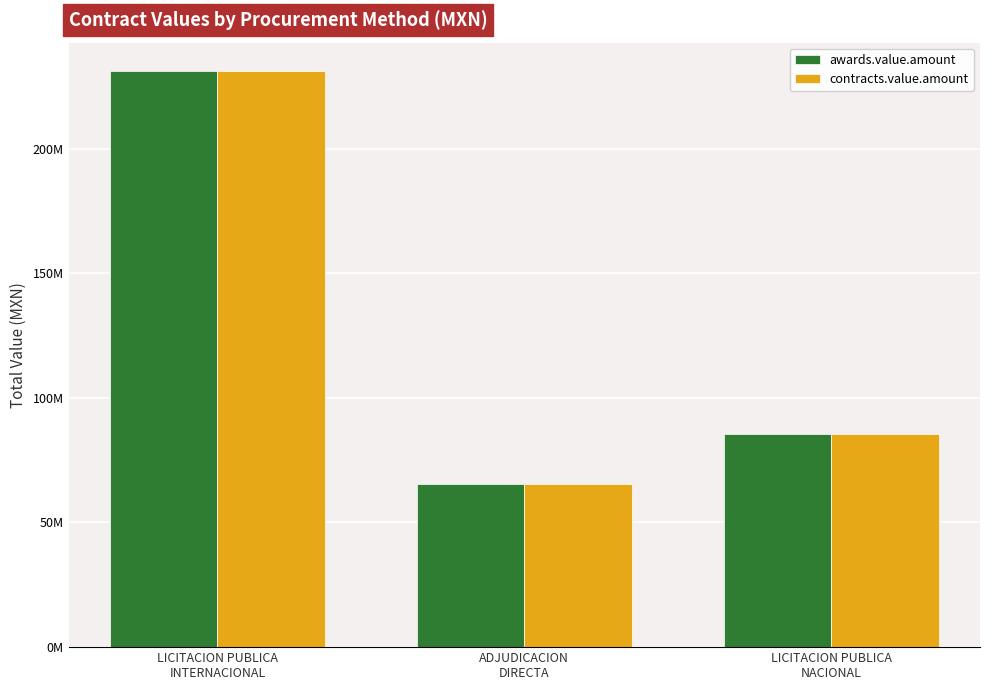

What are all the series names shown in the legend?

awards.value.amount, contracts.value.amount